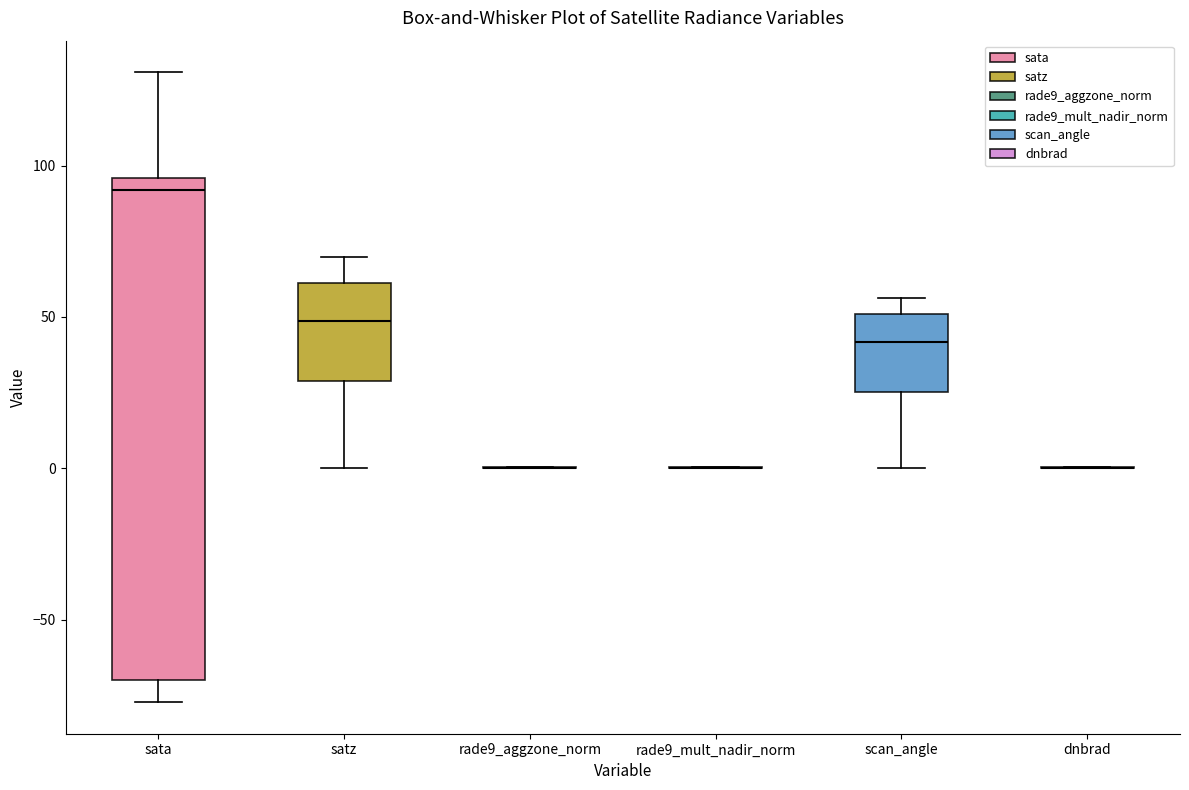

Reading left to right, read every box against the y-axis: the position of its median line, the range the box covers, and the ends of its whiskers. The values are not printed on the chart, so give them approximately, as read against the axis.

sata: median 90, box -70 to 95, whiskers -75 to 130
satz: median 50, box 30 to 60, whiskers 0 to 70
rade9_aggzone_norm: box collapsed to a line at 0, whiskers 0 to 0
rade9_mult_nadir_norm: box collapsed to a line at 0, whiskers 0 to 0
scan_angle: median 40, box 25 to 50, whiskers 0 to 55
dnbrad: box collapsed to a line at 0, whiskers 0 to 0